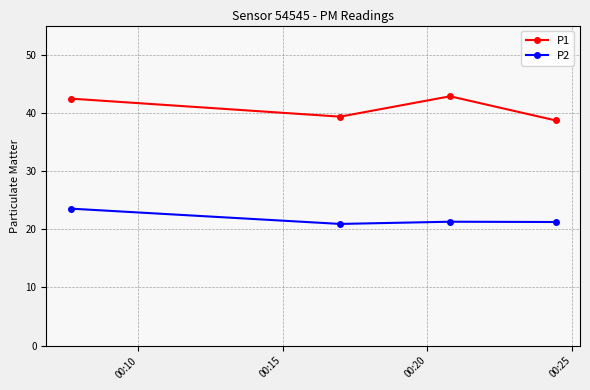

What is the highest value of the P2 series?

23.6